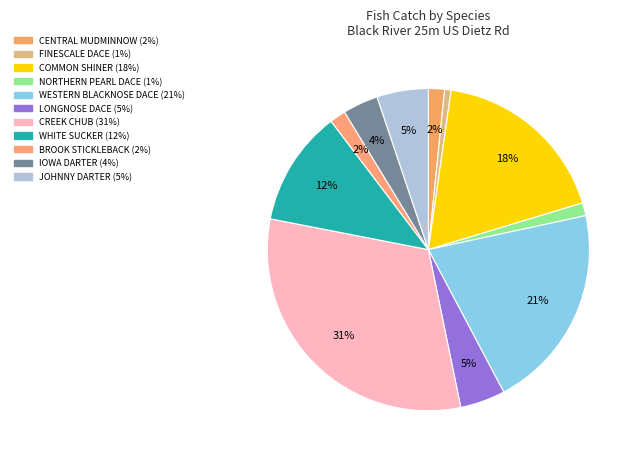

Is it true that BROOK STICKLEBACK is 2% of the pie?

True